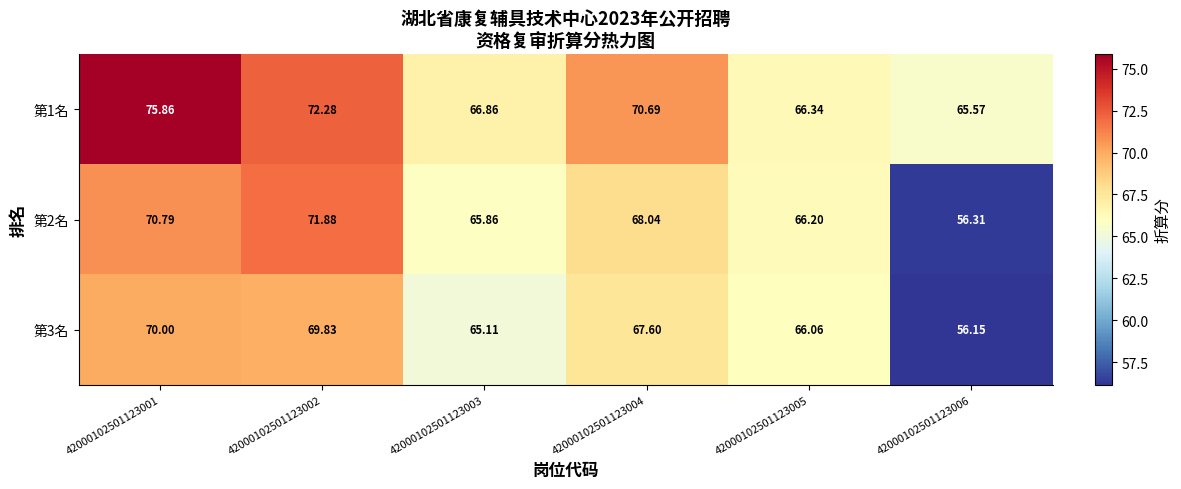

Is the value of 第2名 at 42000102501123006 greater than the value of 第1名 at 42000102501123006?

No